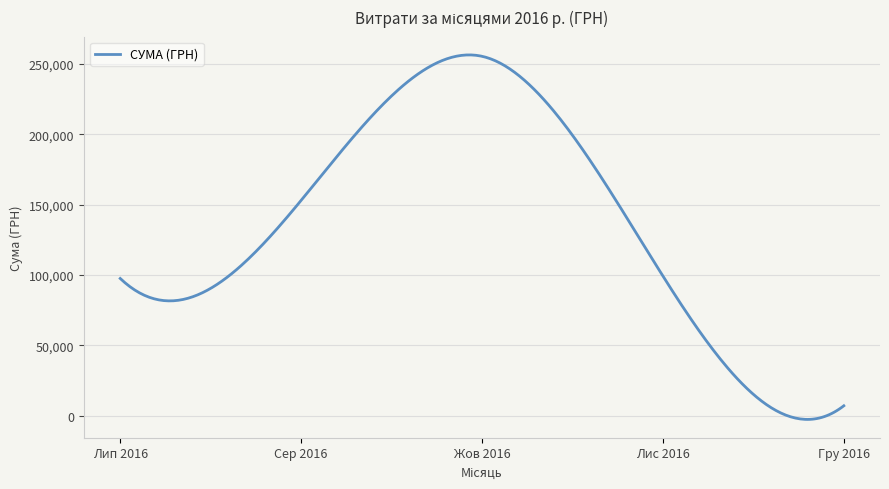

What is the maximum value shown in the chart?

256538.8